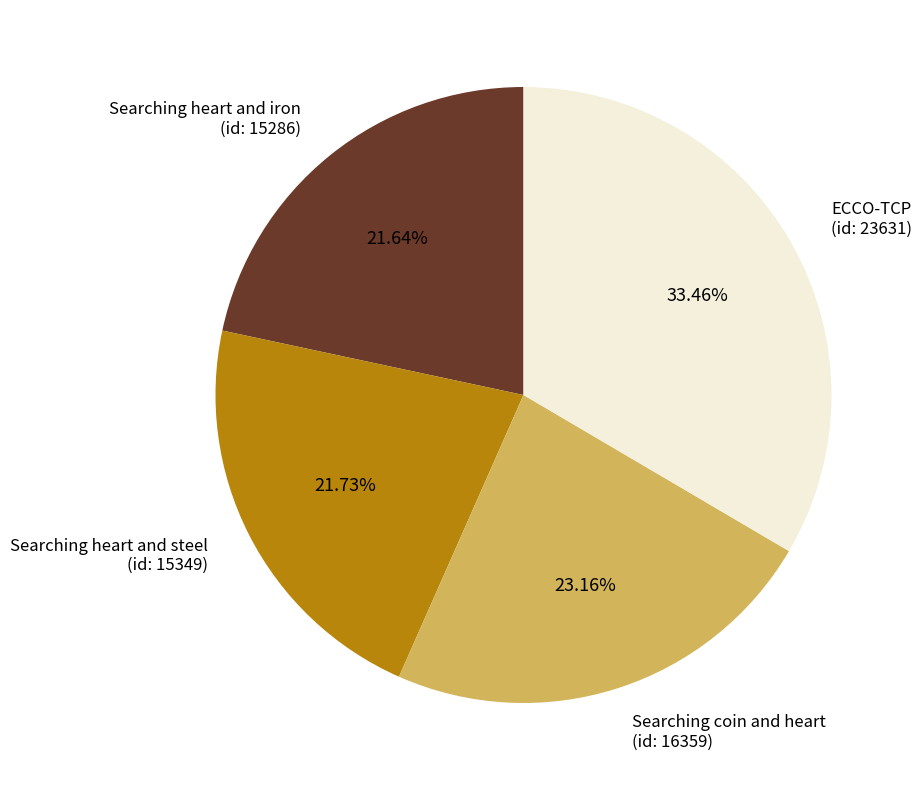

Is there a majority slice in this chart?

No